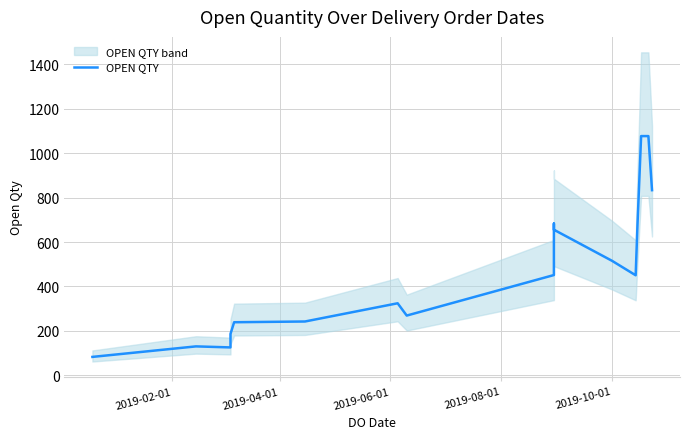

What is the change in value from 2019-06-01 to 11?

+389.7